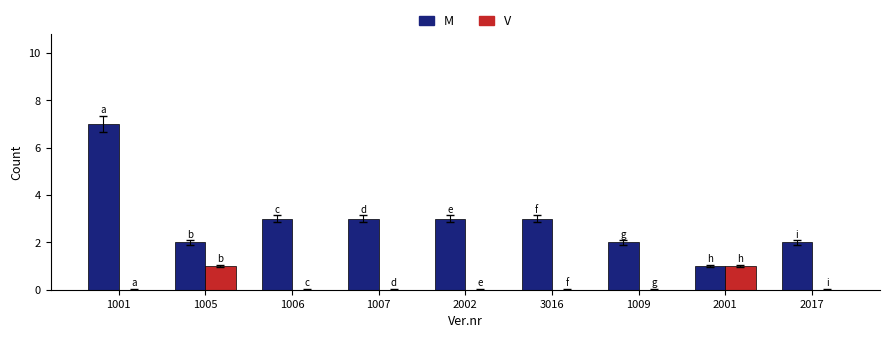

Which category has the highest value across all series?

1001